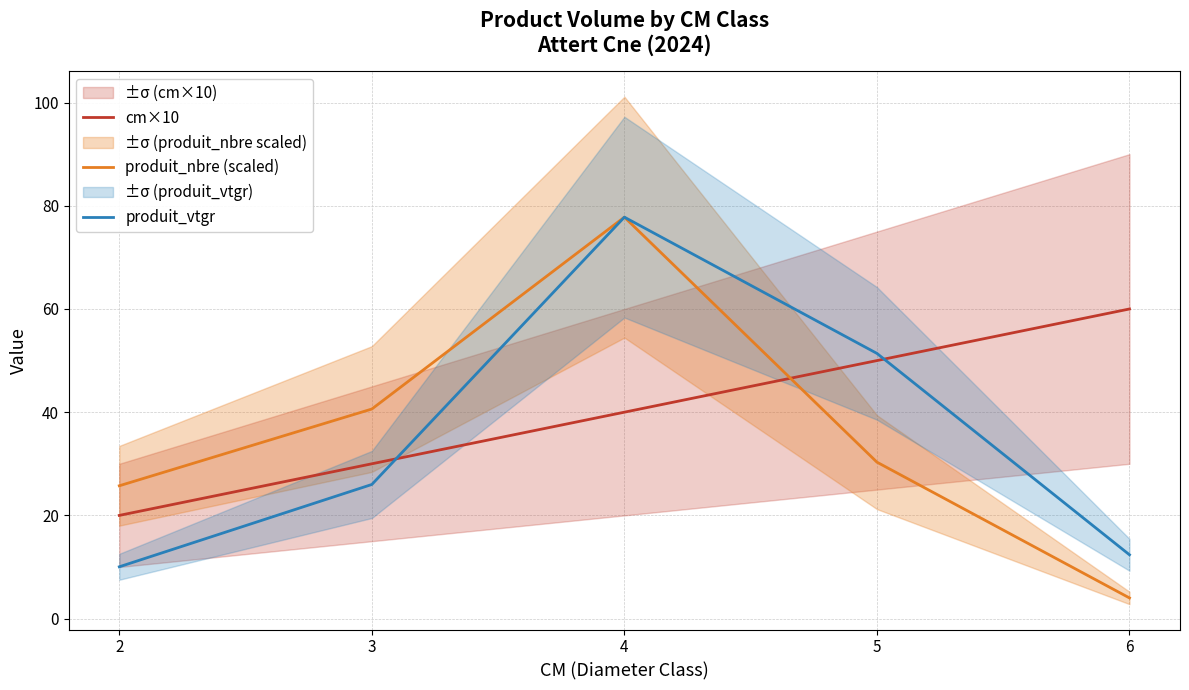

Which series ends up on top after the final intersection of produit_vtgr and cm×10?

cm×10